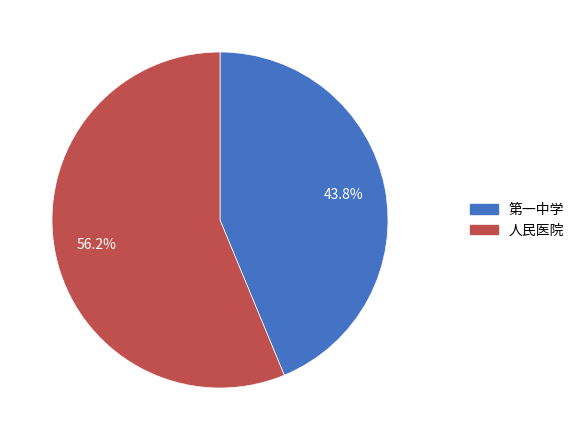

Rank the categories by value from highest to lowest.

人民医院, 第一中学